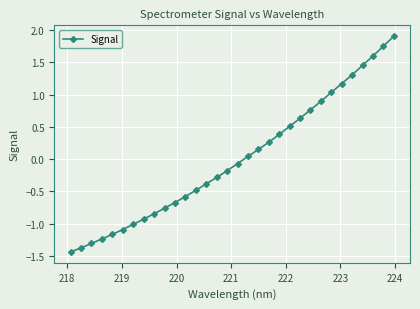

What is the maximum value shown in the chart?

1.9